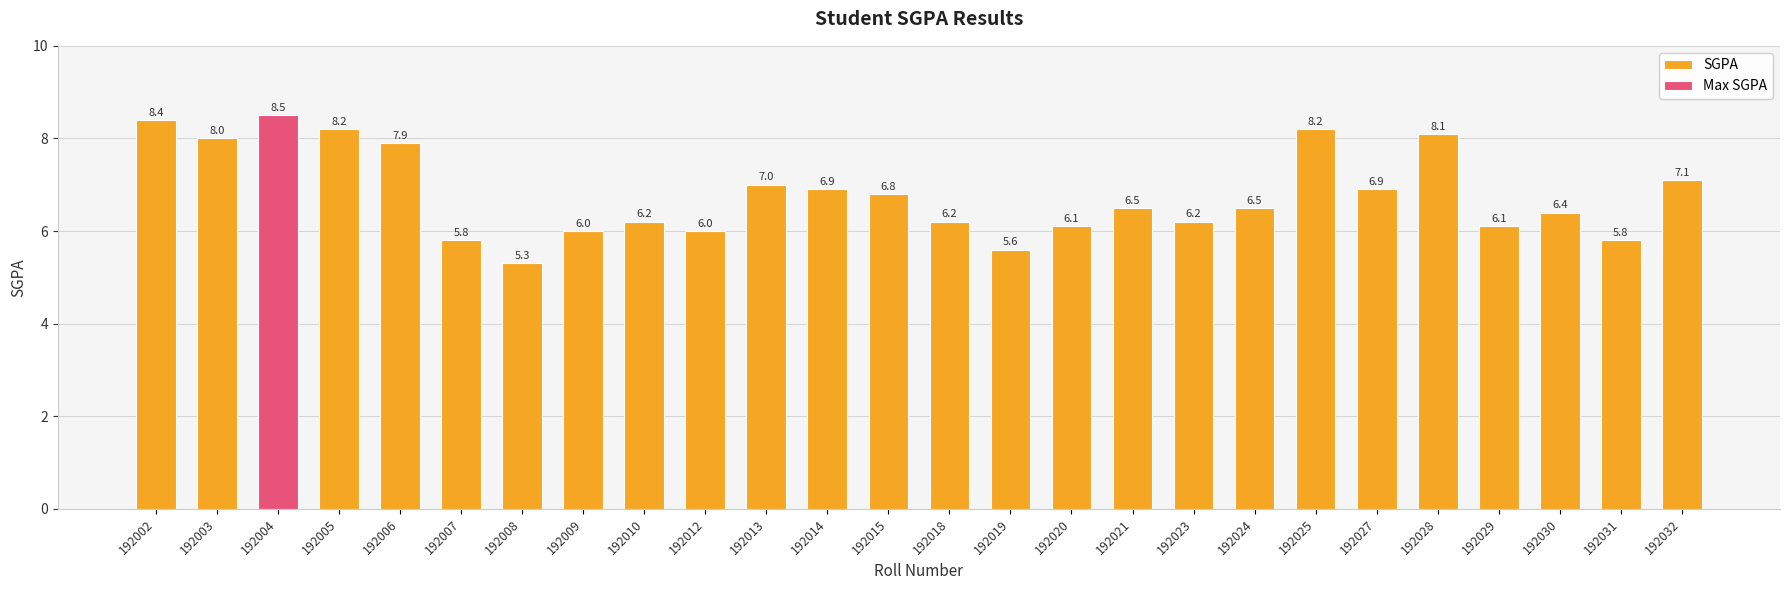

The value at 192020 is 6.1. True or false?

True